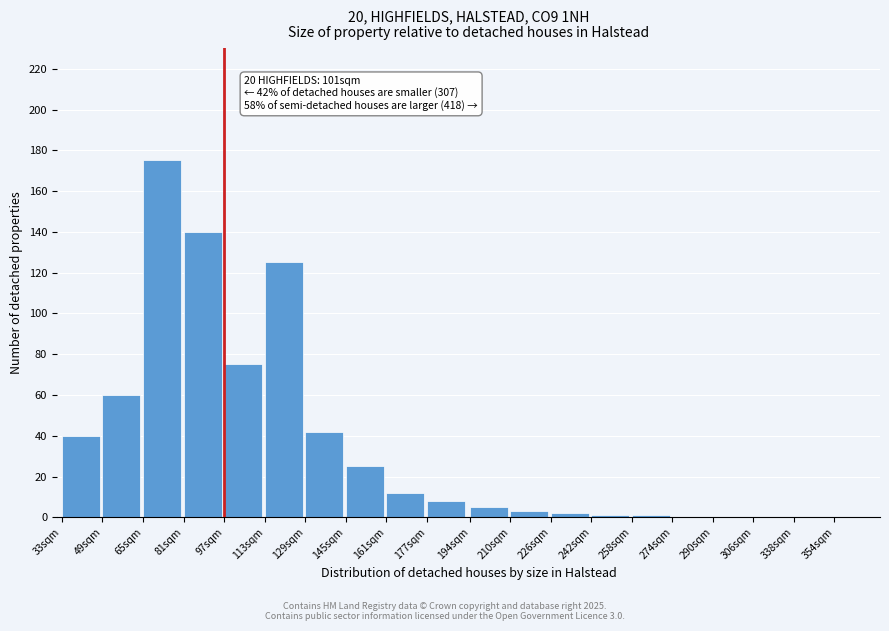

Reading left to right, transcribe all the data shown in this chart.

33sqm=40	49sqm=60	65sqm=175	81sqm=140	97sqm=75	113sqm=125	129sqm=42	145sqm=25	161sqm=12	177sqm=8	194sqm=5	210sqm=3	226sqm=2	242sqm=1	258sqm=1	274sqm=0	290sqm=0	306sqm=0	338sqm=0	354sqm=0